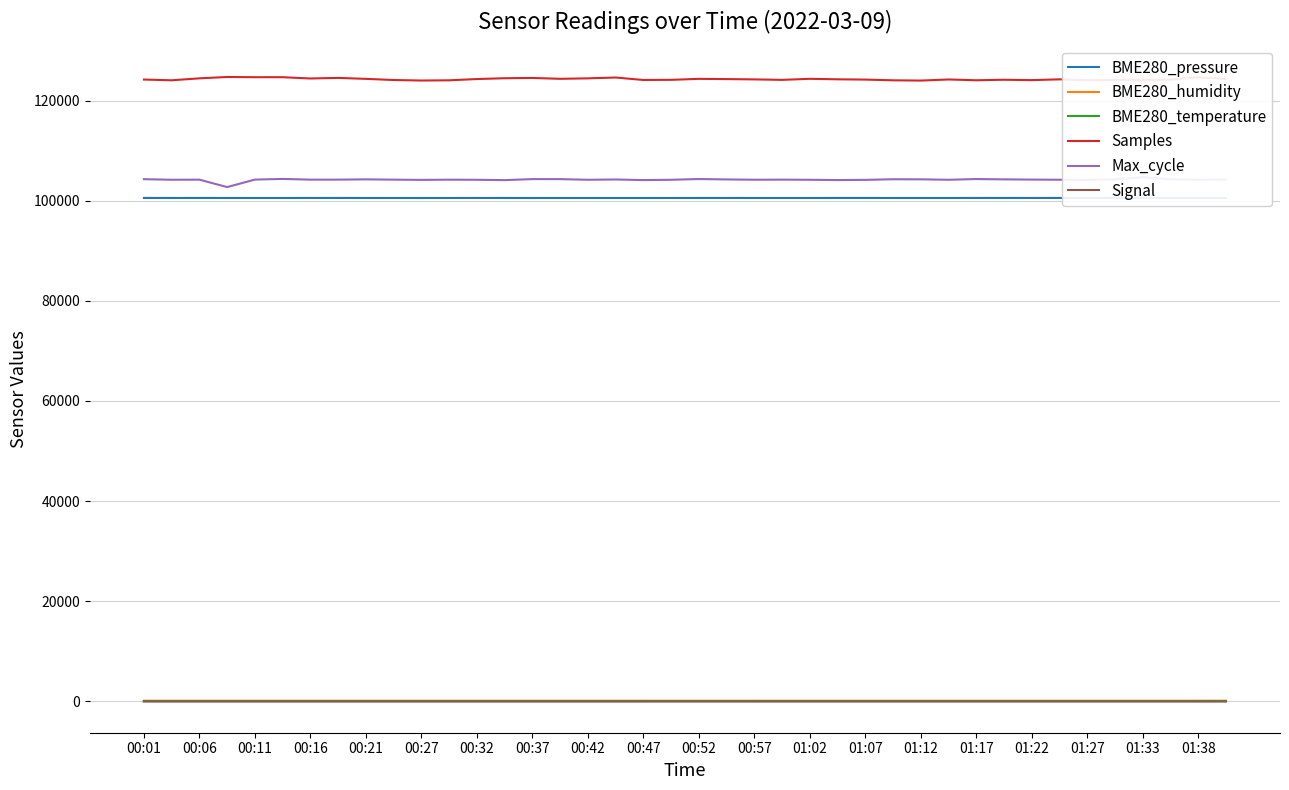

True or false: Samples and BME280_humidity intersect in this chart.

False